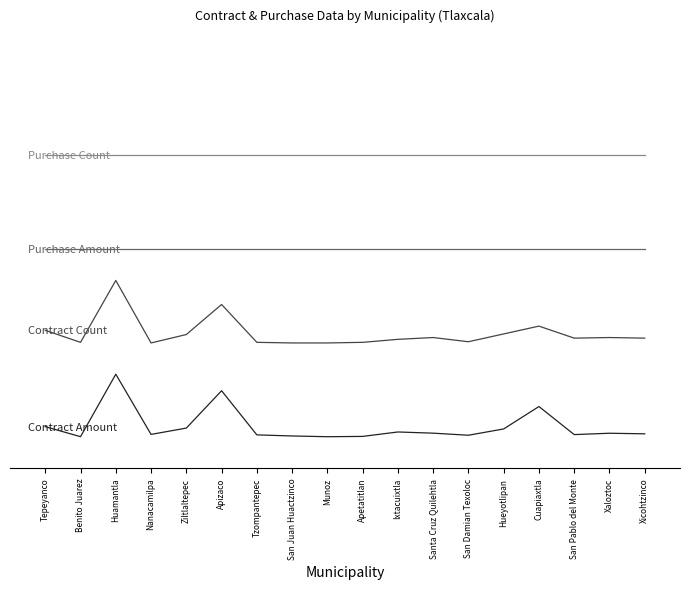

Rank the categories by contract_amount.area value from highest to lowest.

Huamantla, Apizaco, Cuapiaxtla, Tepeyanco, Ziltlaltepec, Hueyotlipan, Ixtacuixtla, Santa Cruz Quilehtla, Xaloztoc, Xicohtzinco, Nanacamilpa, San Pablo del Monte, Tzompantepec, San Damian Texoloc, San Juan Huactzinco, Apetatitlan, Benito Juarez, Munoz